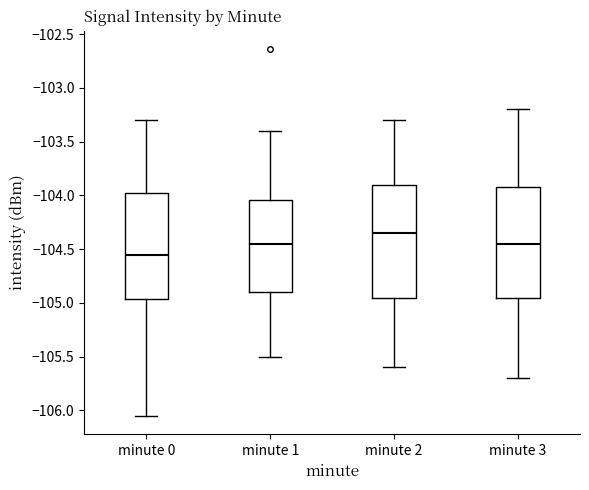

Reading left to right, transcribe this box plot: for each box, give where its median line is, the range the box spans, and where its two whiskers end, as read against the y-axis. The values are not printed on the chart, so give them approximately, as read against the axis.

minute 0: median -104.55, box -104.95 to -103.95, whiskers -106.05 to -103.30
minute 1: median -104.45, box -104.90 to -104.05, whiskers -105.50 to -103.40
minute 2: median -104.35, box -104.95 to -103.90, whiskers -105.60 to -103.30
minute 3: median -104.45, box -104.95 to -103.90, whiskers -105.70 to -103.20